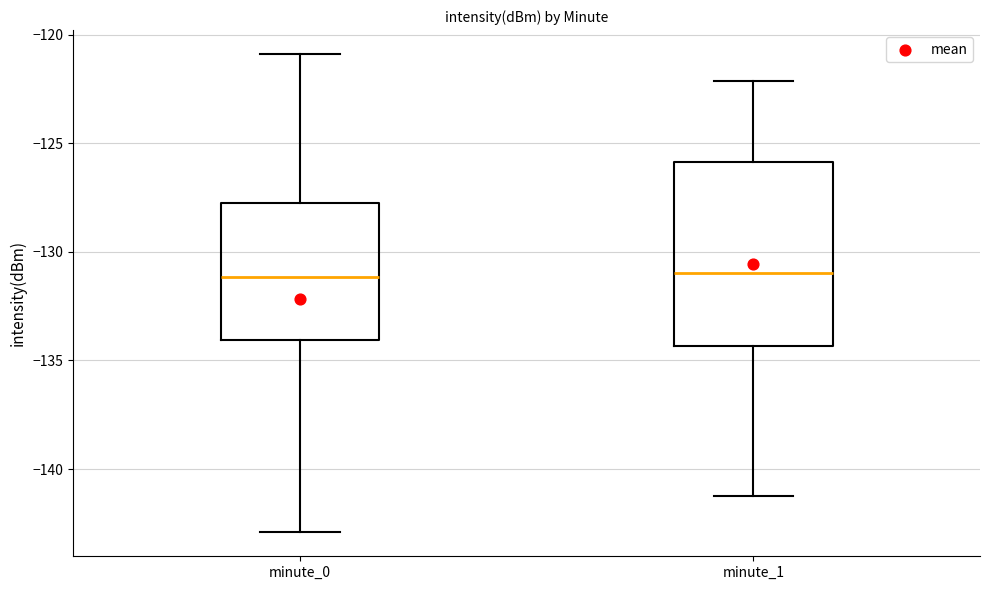

Reading left to right, read every box against the y-axis: the position of its median line, the range the box covers, and the ends of its whiskers. The values are not printed on the chart, so give them approximately, as read against the axis.

minute_0: median -131.0, box -134.0 to -128.0, whiskers -143.0 to -121.0
minute_1: median -131.0, box -134.5 to -126.0, whiskers -141.0 to -122.0